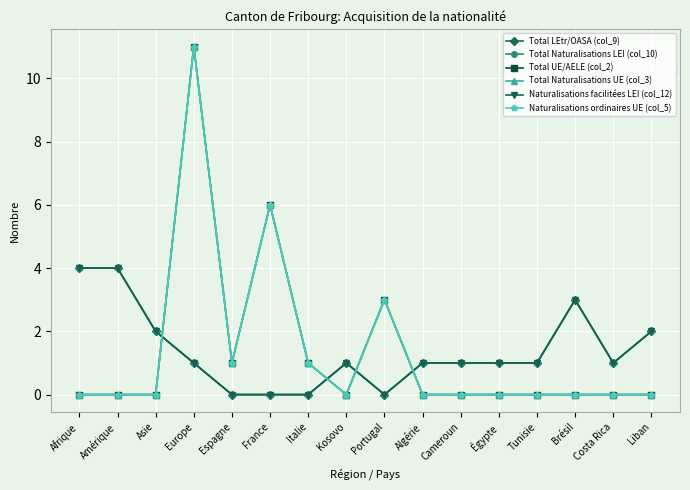

What position from the left is Tunisie?

13